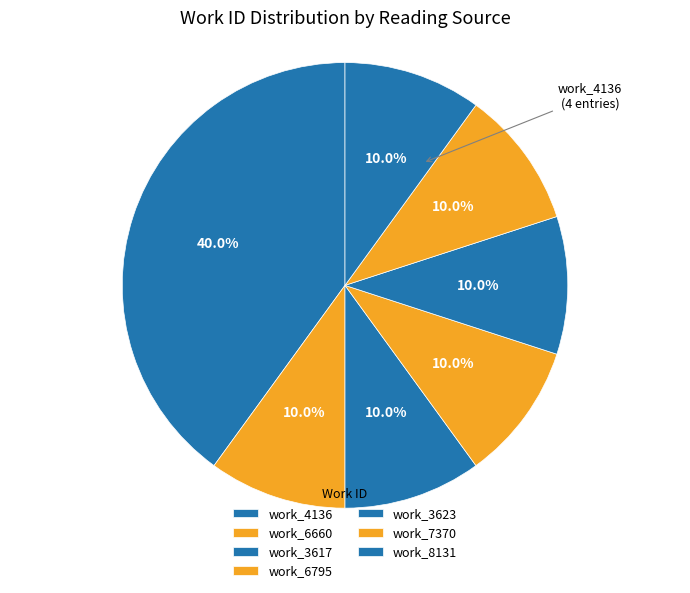

Count the number of slices in the pie.

7